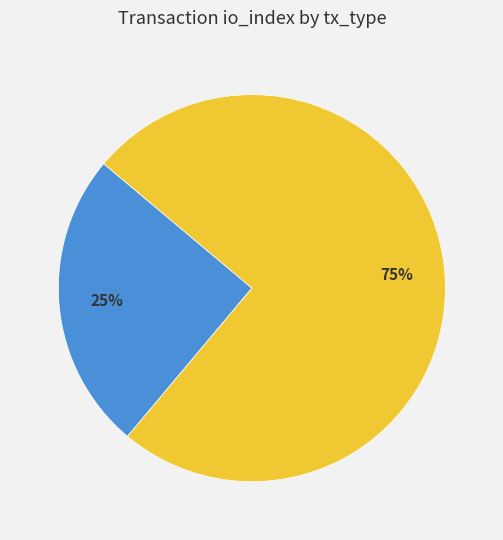

Is there a majority slice in this chart?

Yes